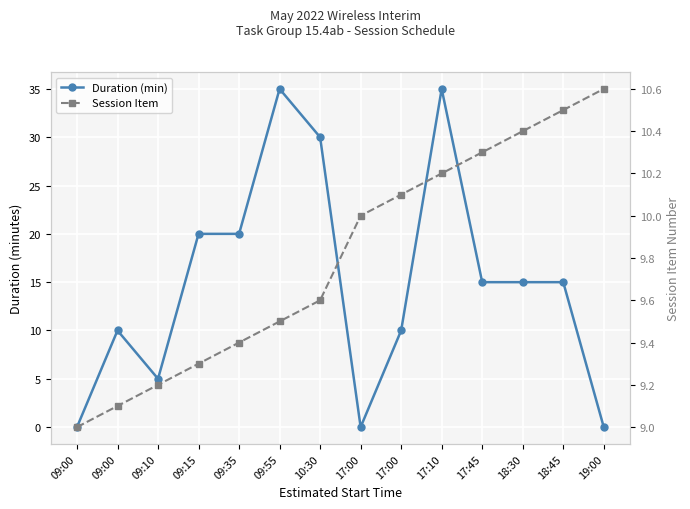

Rank the series by their average value, from highest to lowest.

Duration (min), Session Item